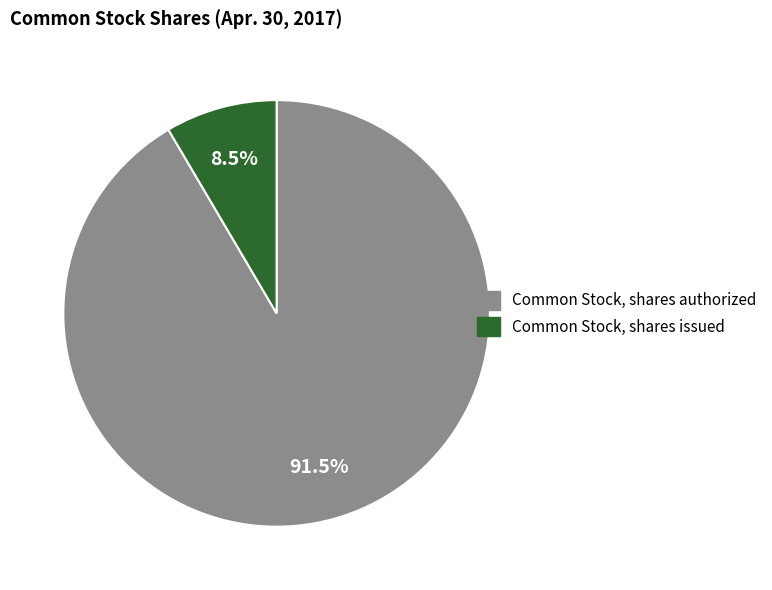

Between Common Stock, shares issued and Common Stock, shares authorized, which is larger?

Common Stock, shares authorized